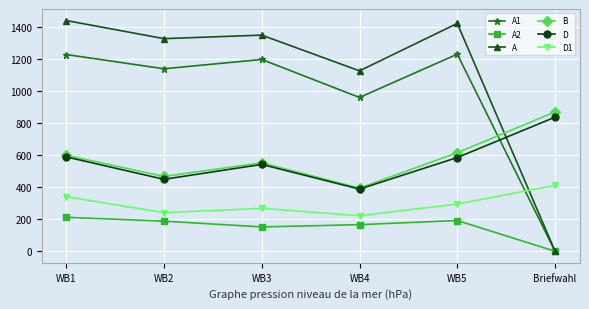

What is the label of the 2nd point from the right?

WB5